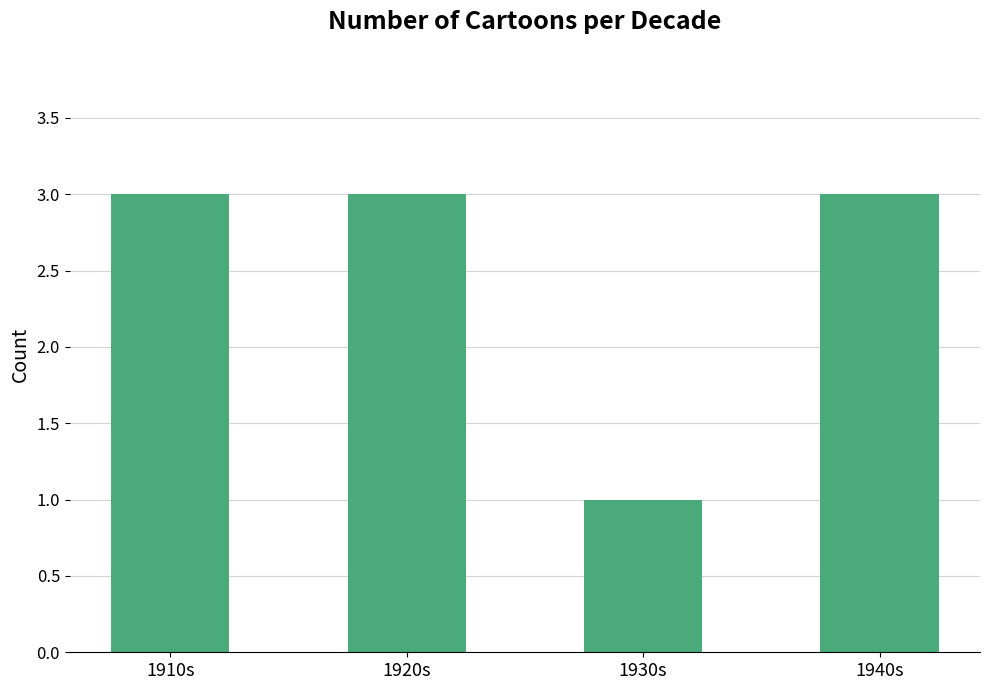

What is the sum of the values at 1910s and 1930s?

4